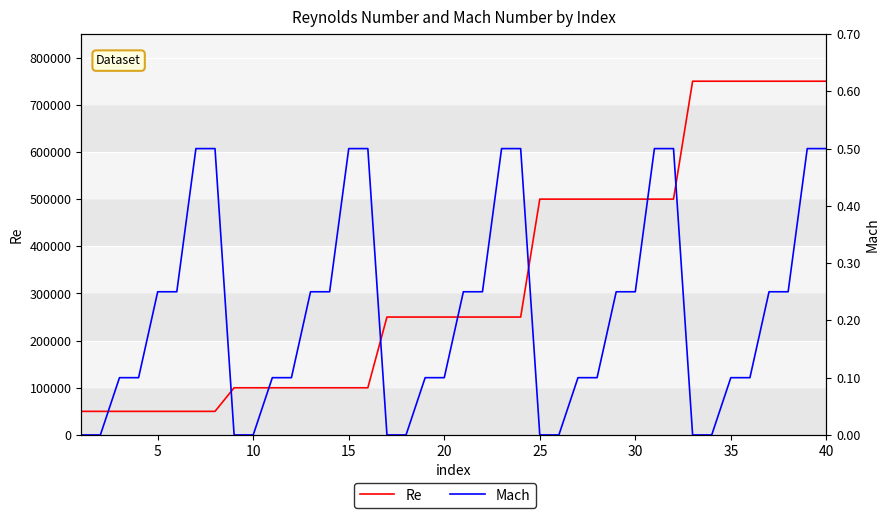

Which series has the widest spread of values?

Re